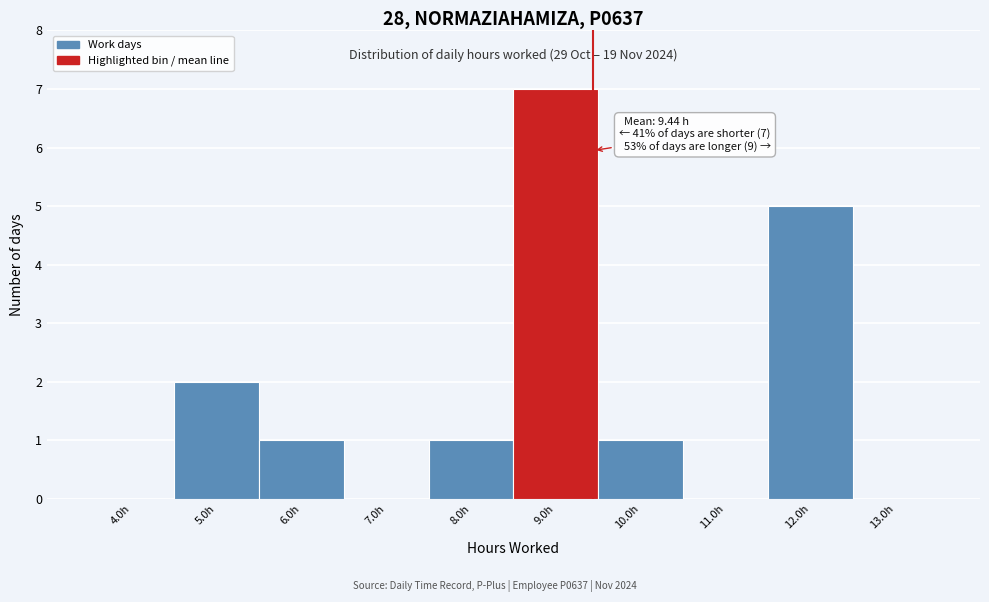

Which range on the x-axis has the tallest bar?

8.5 to 9.5